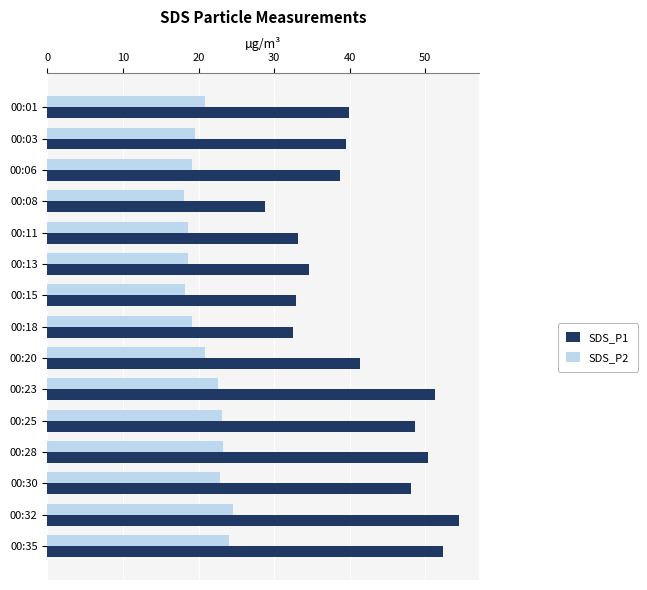

Rank the series by their average value, from highest to lowest.

SDS_P1, SDS_P2